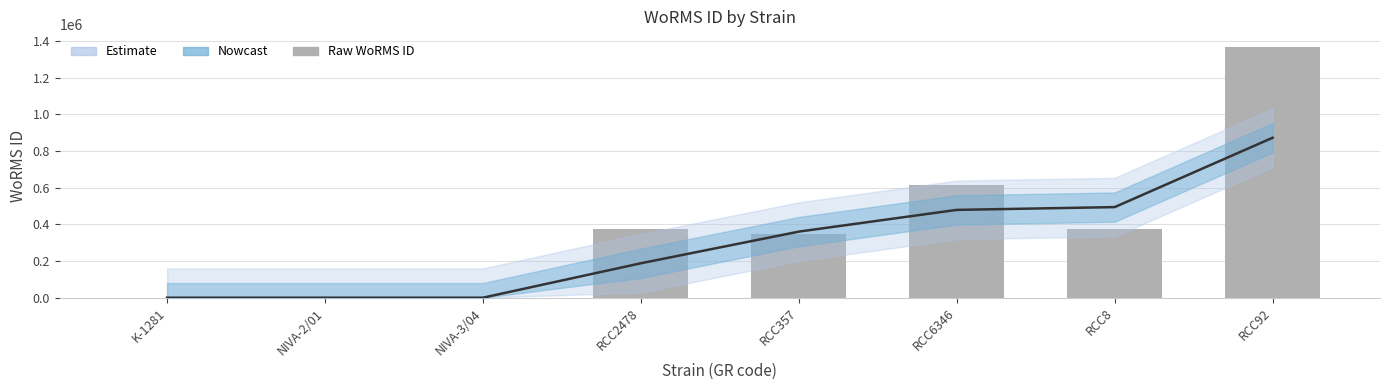

Reading left to right, what are all the values shown in this chart?

0	0	0	375856	345489	613134	375856	1370287